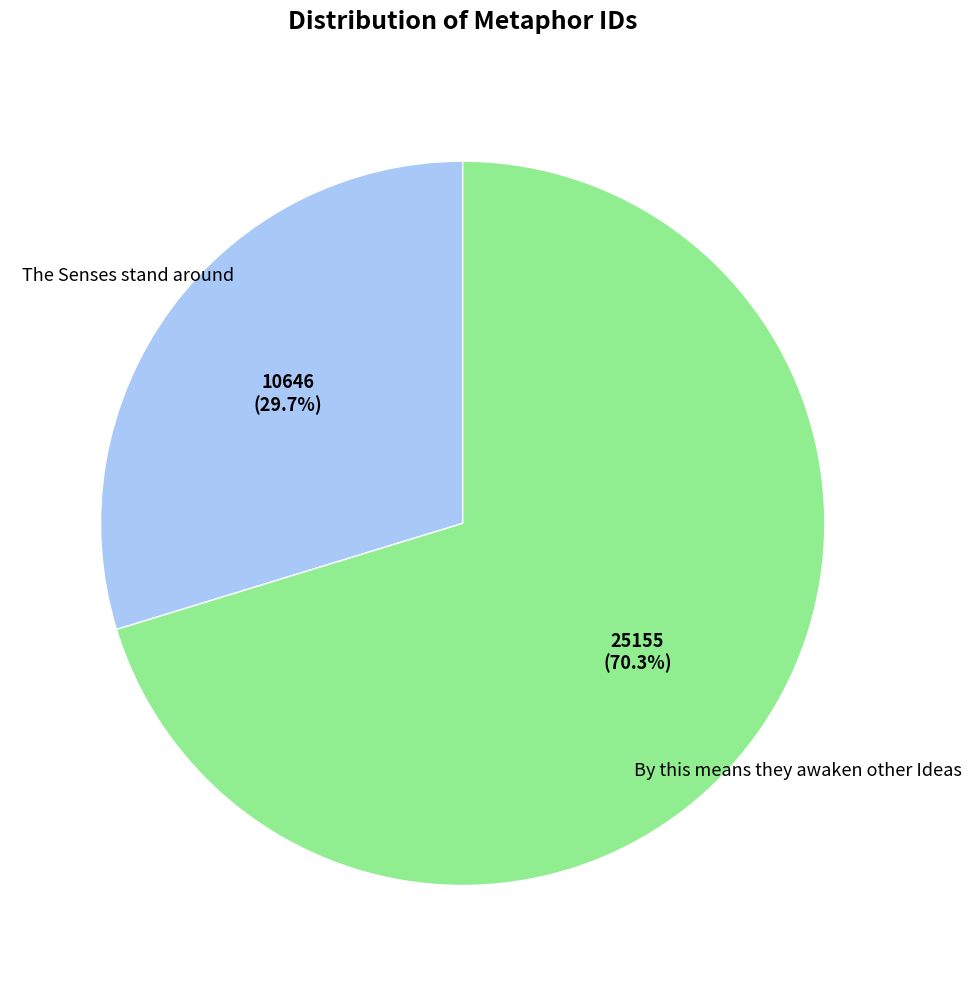

Which slice is the smallest?

The Senses stand around